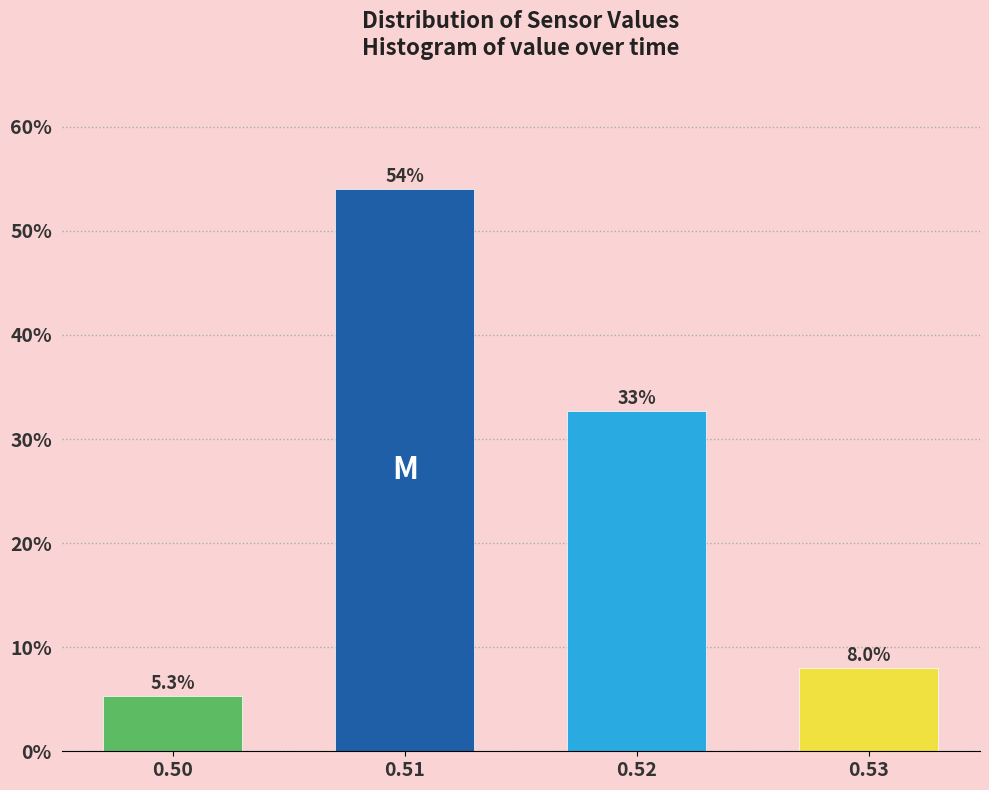

Over which range of the x-axis is the bar tallest?

0.505 to 0.515